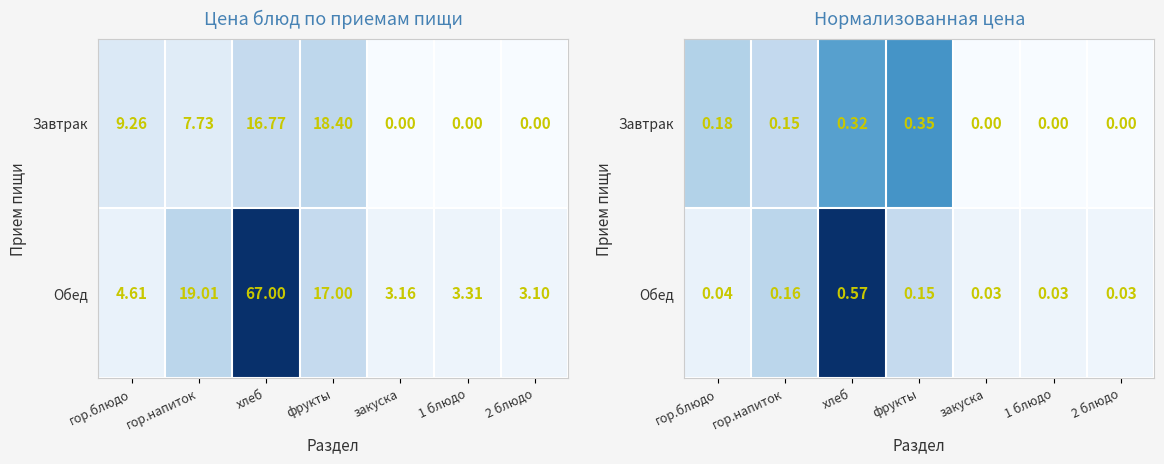

Is it true that Обед equals 0.0 at 1 блюдо?

True